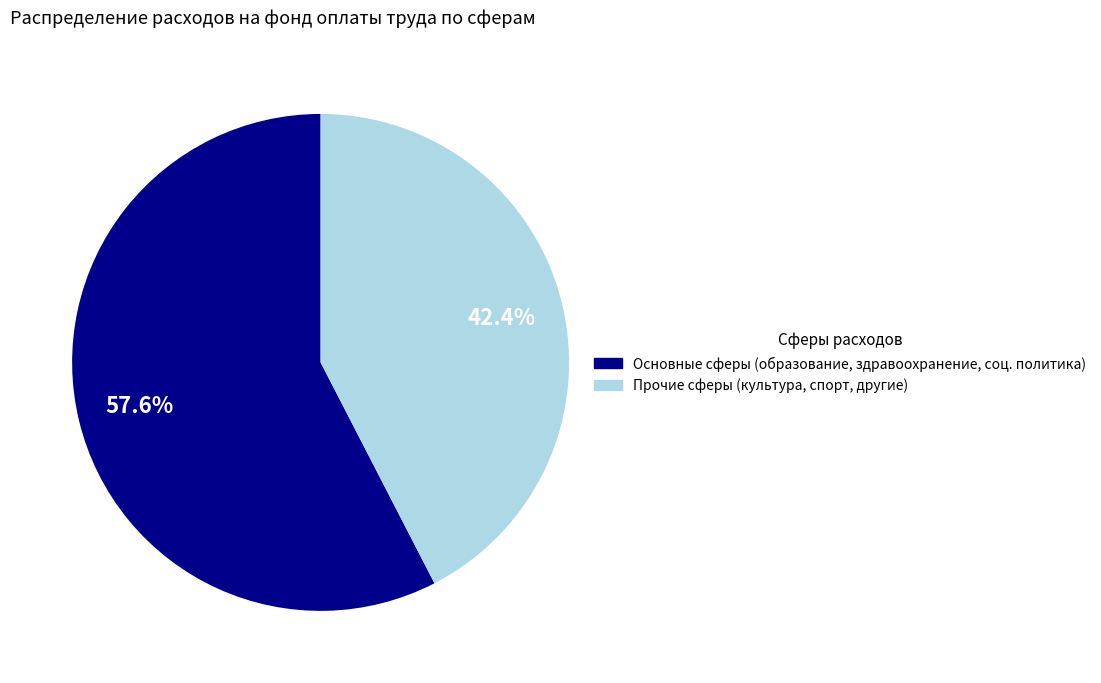

Is there any slice that represents more than half of the pie?

Yes